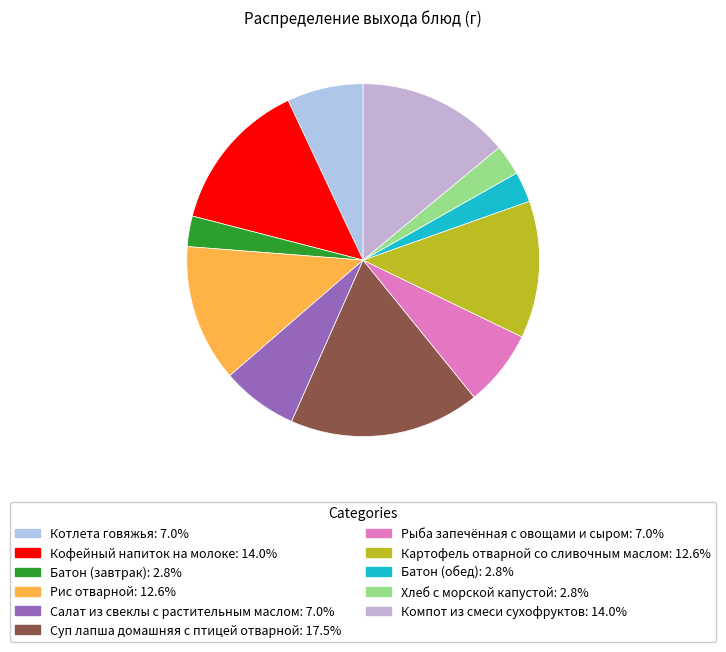

What is the largest slice in the pie chart?

Суп лапша домашняя с птицей отварной